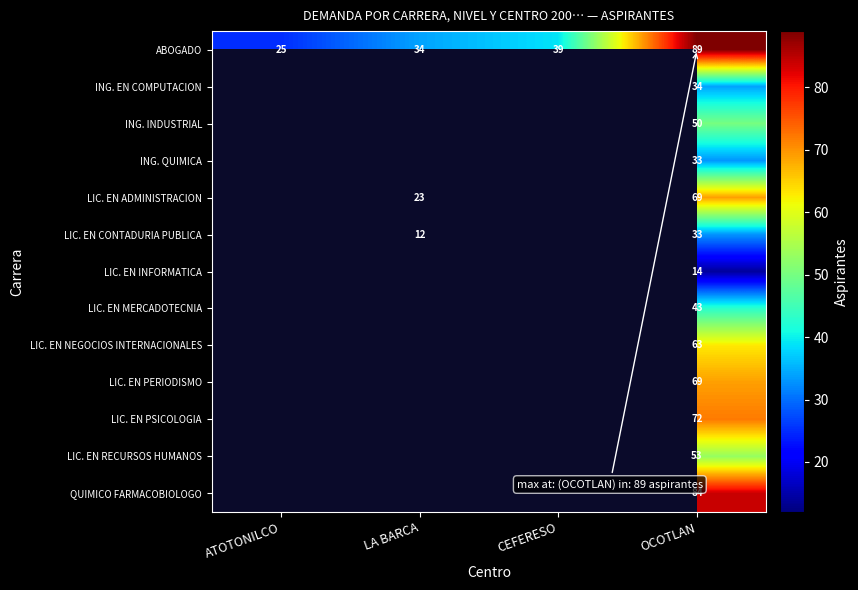

The LIC. EN CONTADURIA PUBLICA series shows 33 at OCOTLAN. True or false?

True